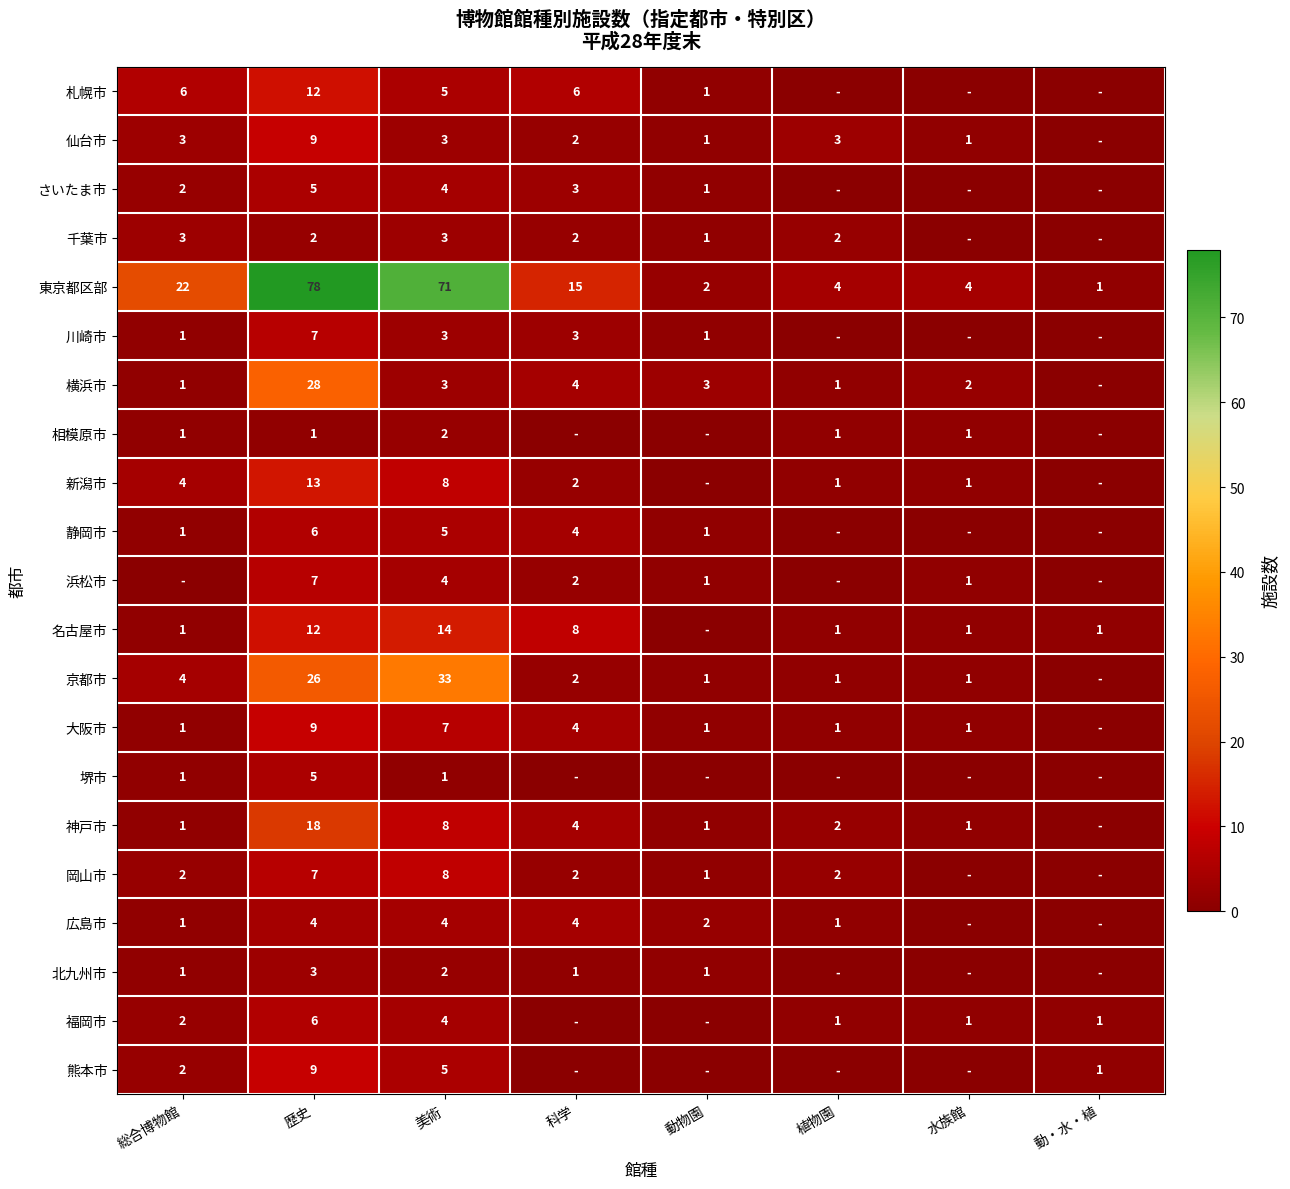

True or false: 仙台市 has a value of 1 at 水族館.

True